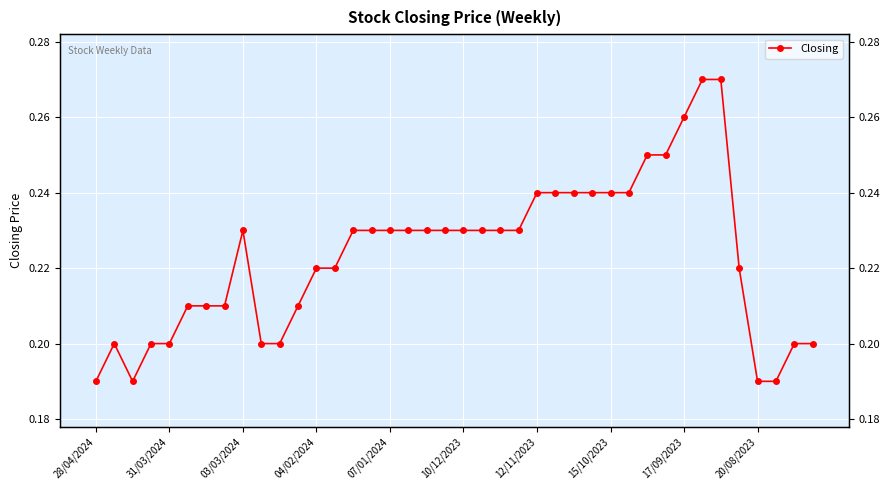

What is the smallest value displayed?

0.2